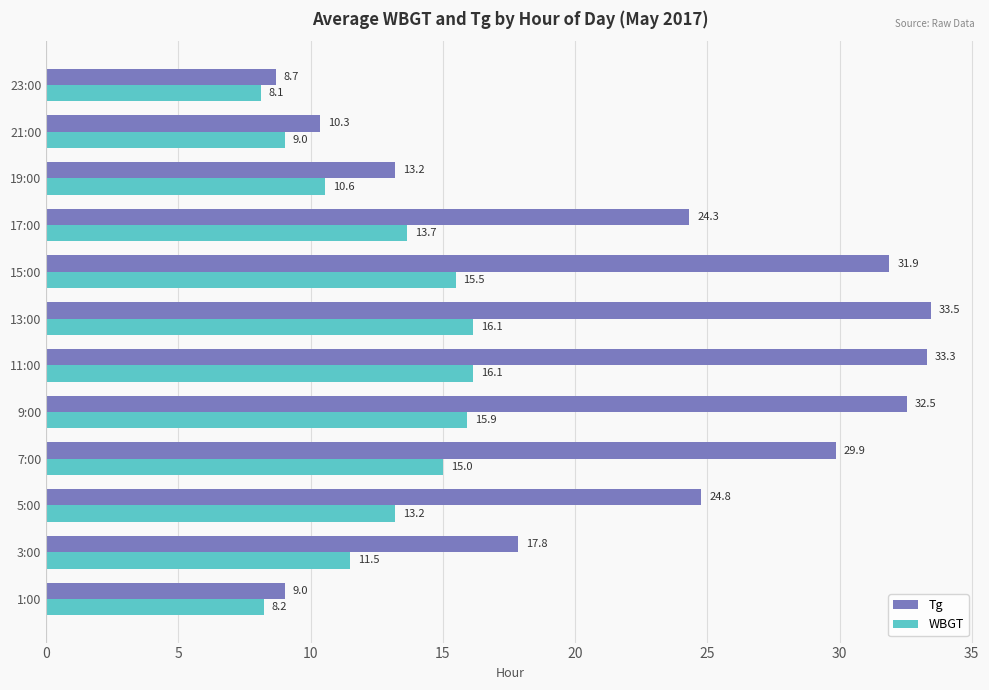

What is the sum of the WBGT values at 5:00 and 7:00?

28.2